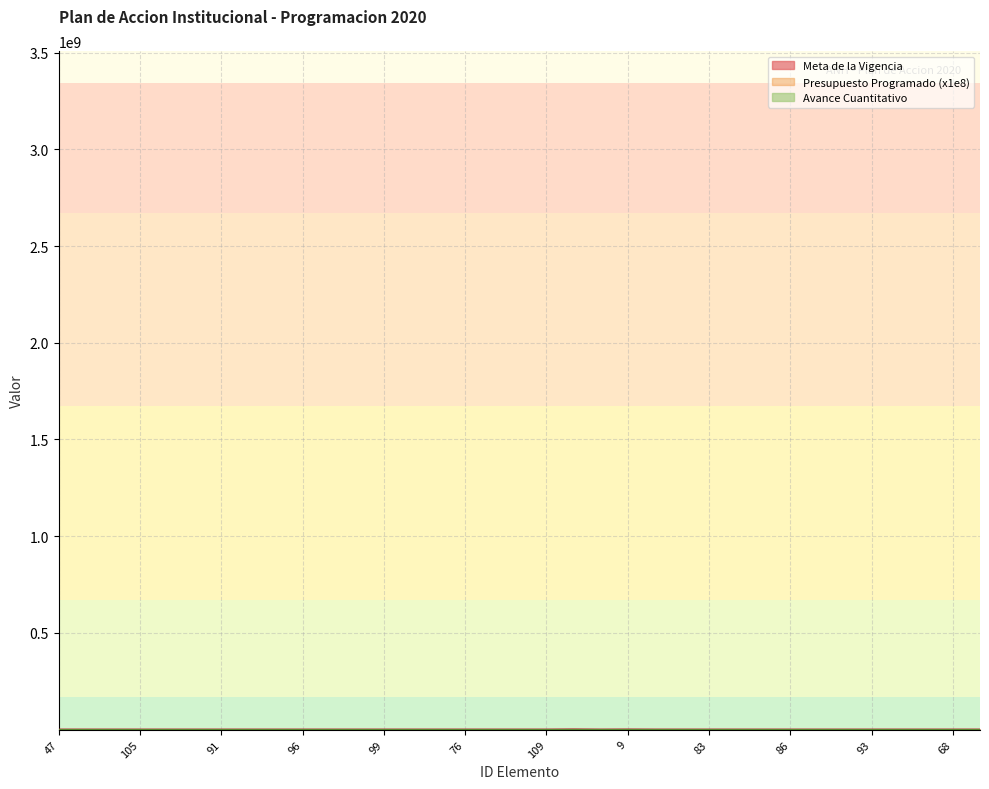

Does the chart display data point markers on the line(s)?

No